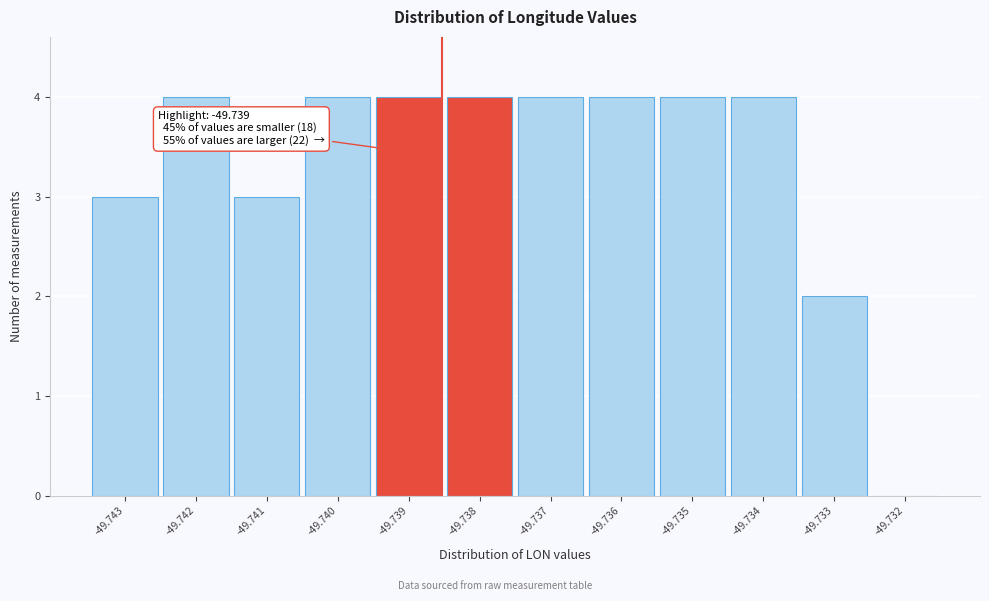

Reading left to right, transcribe all the data shown in this chart.

-49.743=3	-49.742=4	-49.741=3	-49.740=4	-49.739=4	-49.738=4	-49.737=4	-49.736=4	-49.735=4	-49.734=4	-49.733=2	-49.732=0